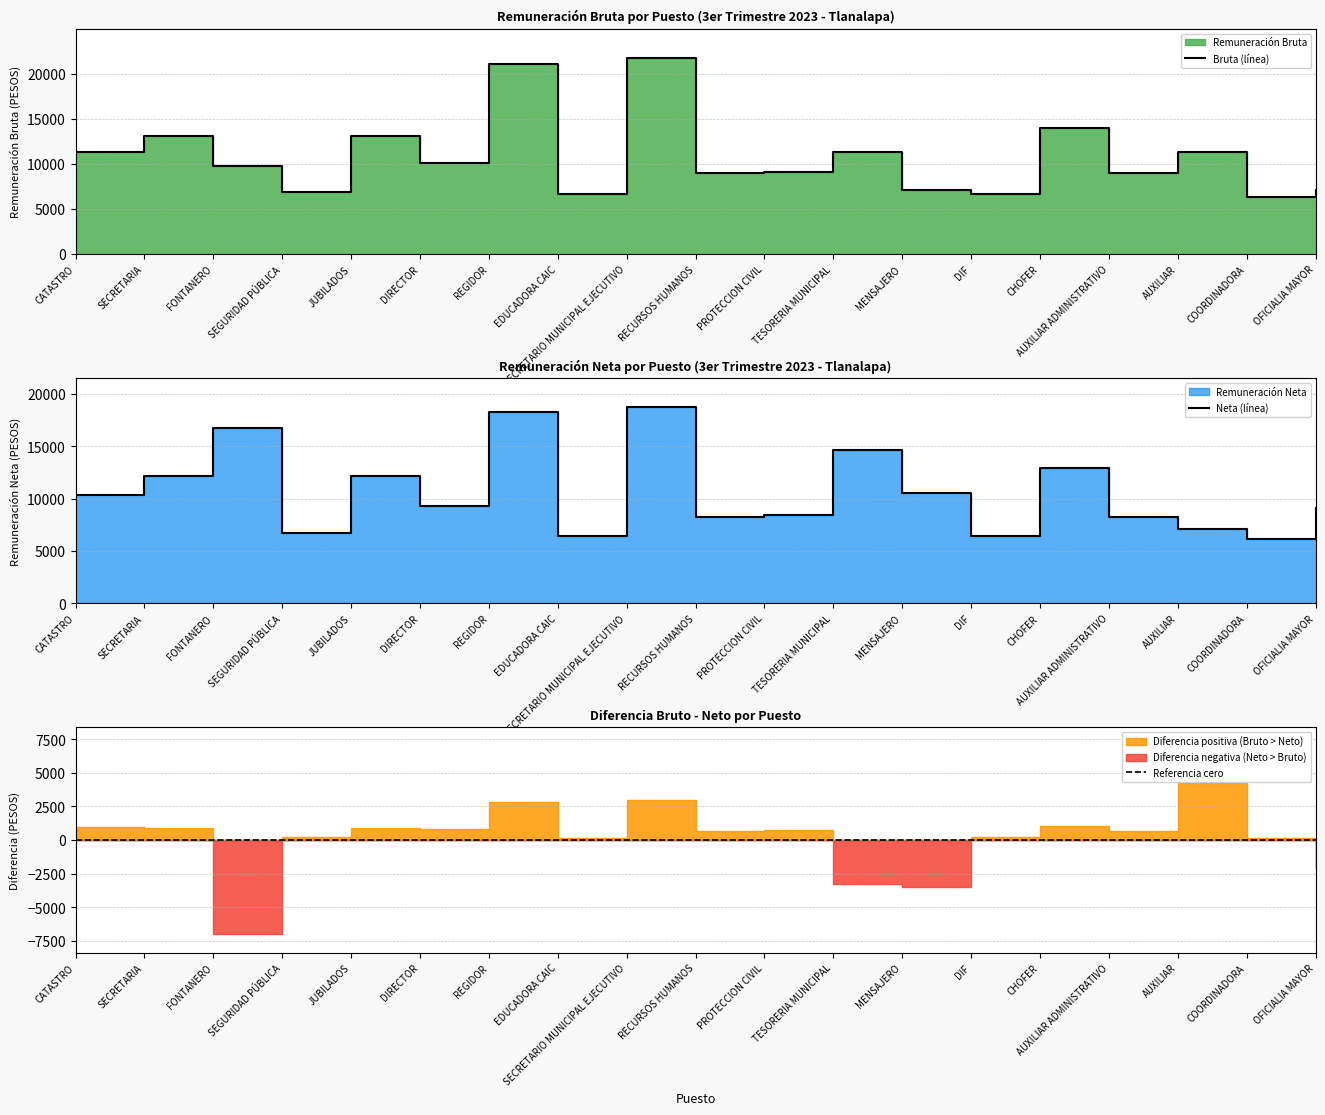

What is the difference between the maximum and second lowest values in the bruto series?

15090